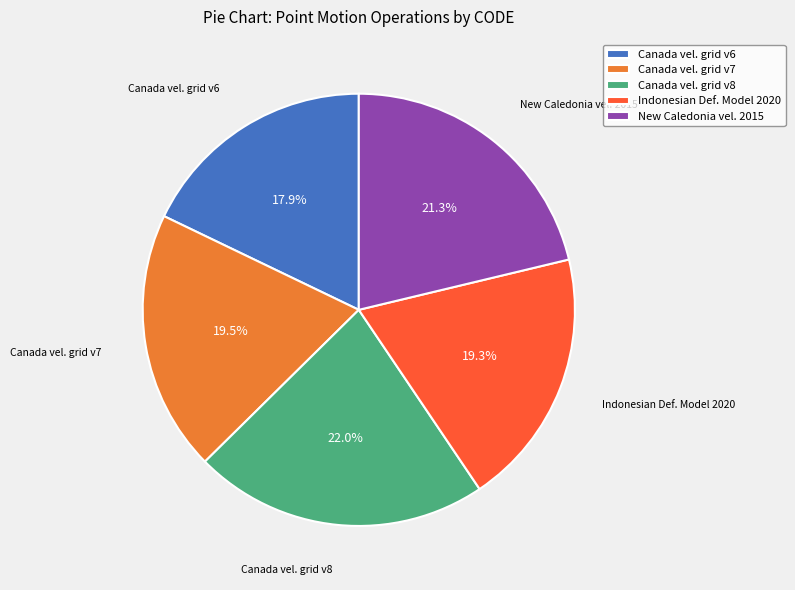

Is there a majority slice in this chart?

No